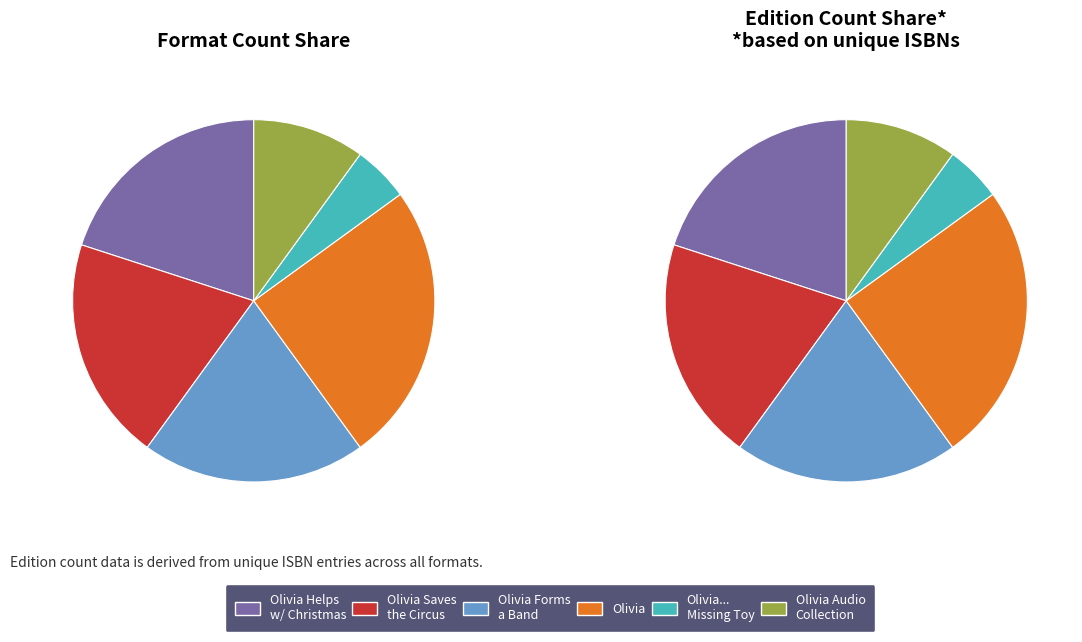

To the nearest percent, what portion does Olivia... and the Missing Toy represent?

5%